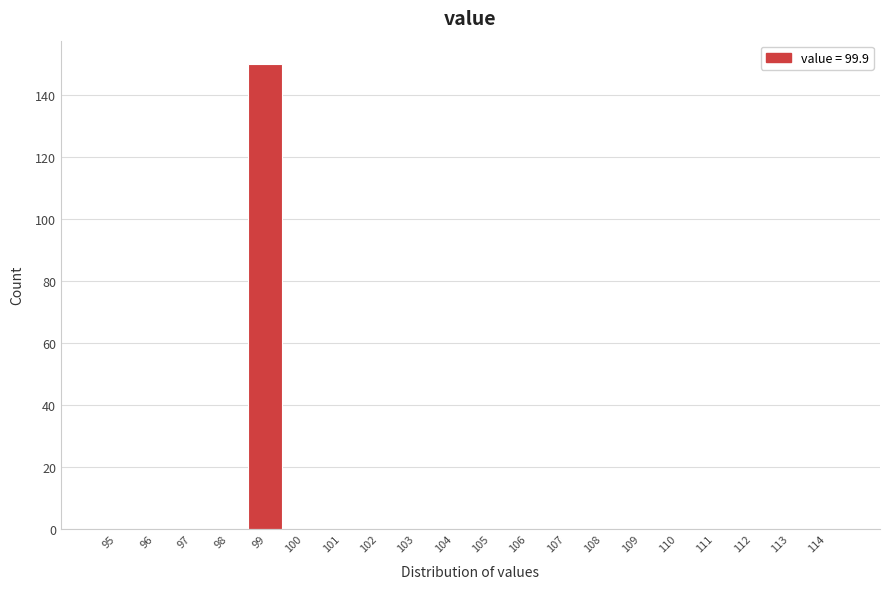

What is the sum of all values?

150